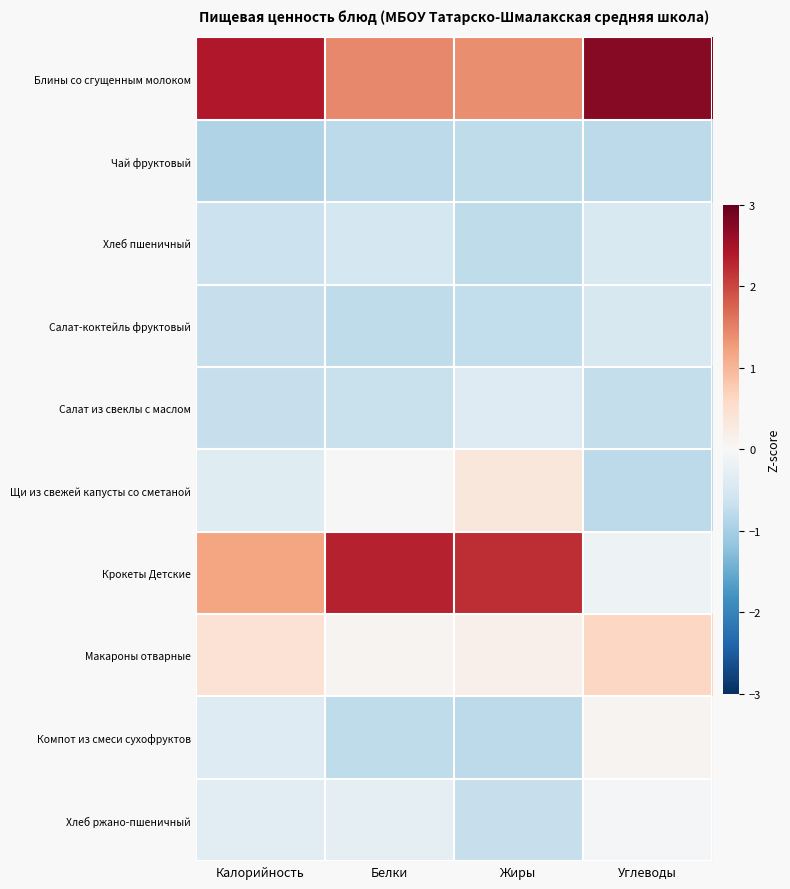

Reading left to right, extract all data points from this chart.

Блины со сгущенным молоком: Калорийность=2.4	Белки=1.4	Жиры=1.4	Углеводы=2.7
Чай фруктовый: Калорийность=-0.9	Белки=-0.8	Жиры=-0.8	Углеводы=-0.8
Хлеб пшеничный: Калорийность=-0.7	Белки=-0.5	Жиры=-0.8	Углеводы=-0.4
Салат-коктейль фруктовый: Калорийность=-0.7	Белки=-0.8	Жиры=-0.7	Углеводы=-0.5
Салат из свеклы с маслом: Калорийность=-0.7	Белки=-0.7	Жиры=-0.4	Углеводы=-0.7
Щи из свежей капусты со сметаной: Калорийность=-0.4	Белки=-0.0	Жиры=0.3	Углеводы=-0.8
Крокеты Детские: Калорийность=1.2	Белки=2.3	Жиры=2.2	Углеводы=-0.2
Макароны отварные: Калорийность=0.4	Белки=0.1	Жиры=0.2	Углеводы=0.6
Компот из смеси сухофруктов: Калорийность=-0.4	Белки=-0.8	Жиры=-0.8	Углеводы=0.1
Хлеб ржано-пшеничный: Калорийность=-0.3	Белки=-0.3	Жиры=-0.7	Углеводы=-0.1